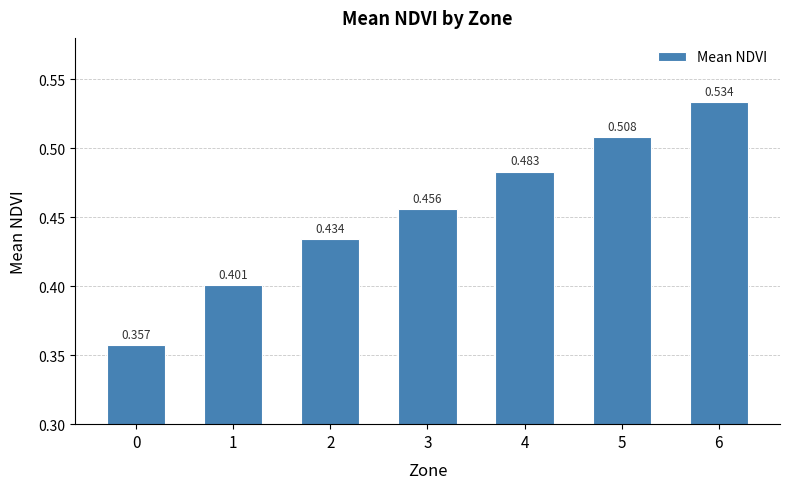

What is the value of the 5th bar from the left?

0.5